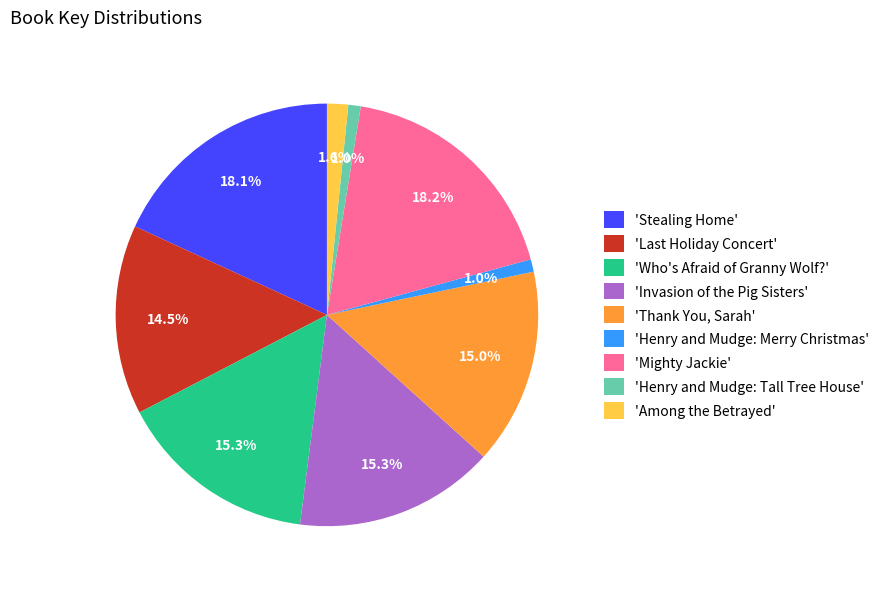

Is there any slice that represents more than half of the pie?

No